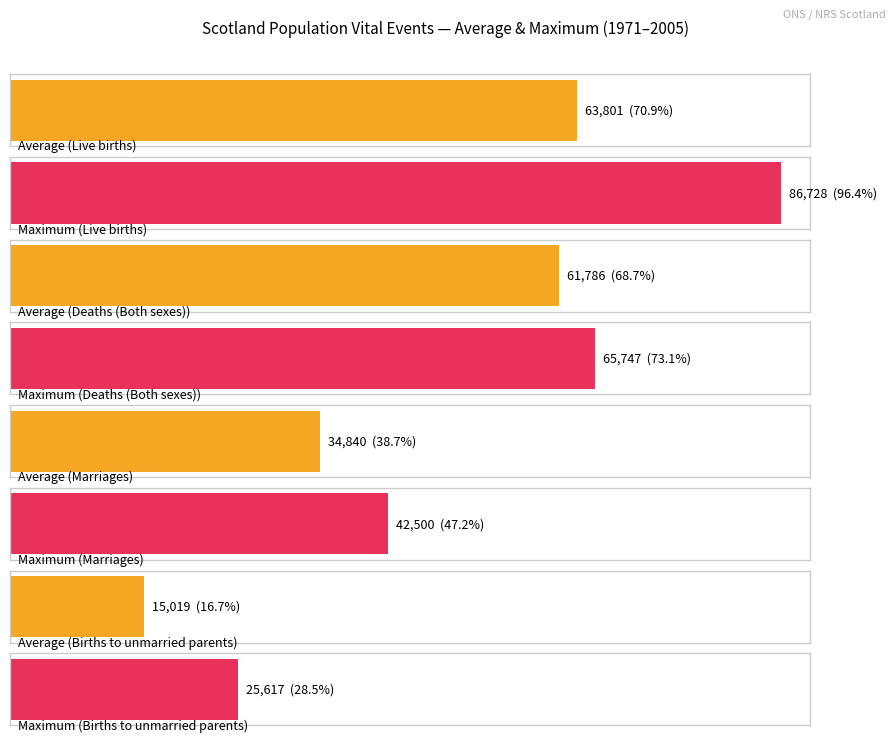

Rank the series at 1975 from lowest to highest value.

Births to unmarried parents, Marriages, Deaths (Both sexes), Live births